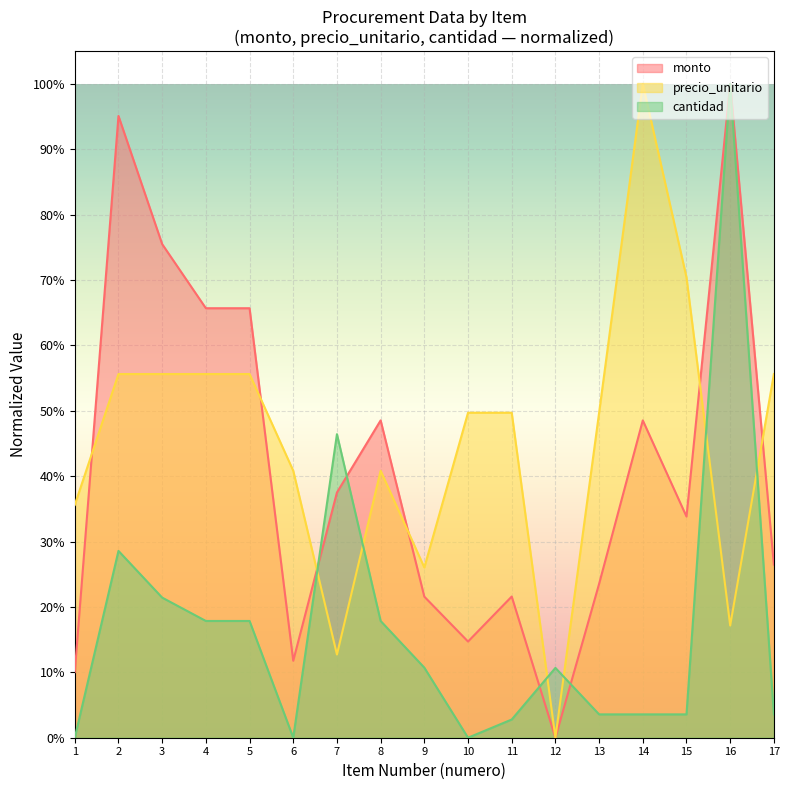

At how many categories does at least one series exceed 0?

17